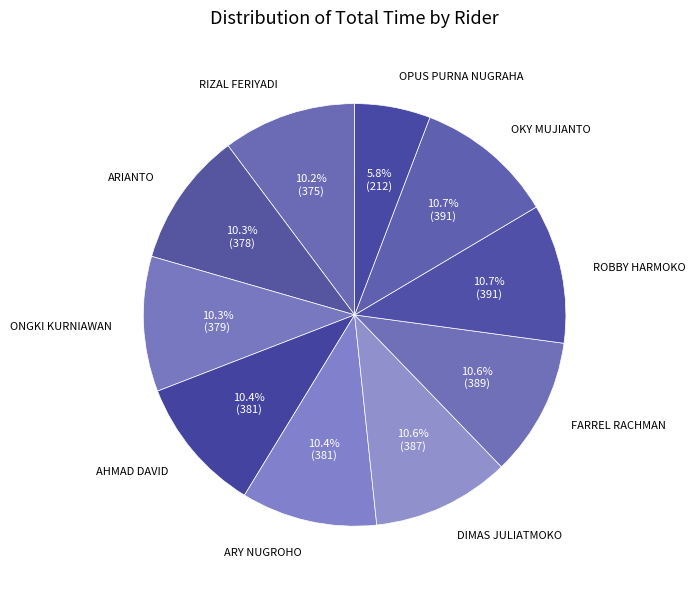

What portion of the pie excludes ARIANTO?

89.7%